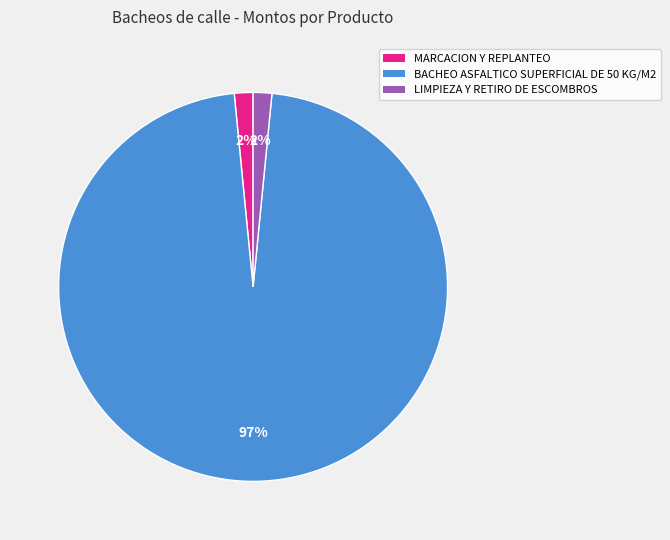

Which has a higher value, MARCACION Y REPLANTEO or BACHEO ASFALTICO SUPERFICIAL DE 50 KG/M2?

BACHEO ASFALTICO SUPERFICIAL DE 50 KG/M2